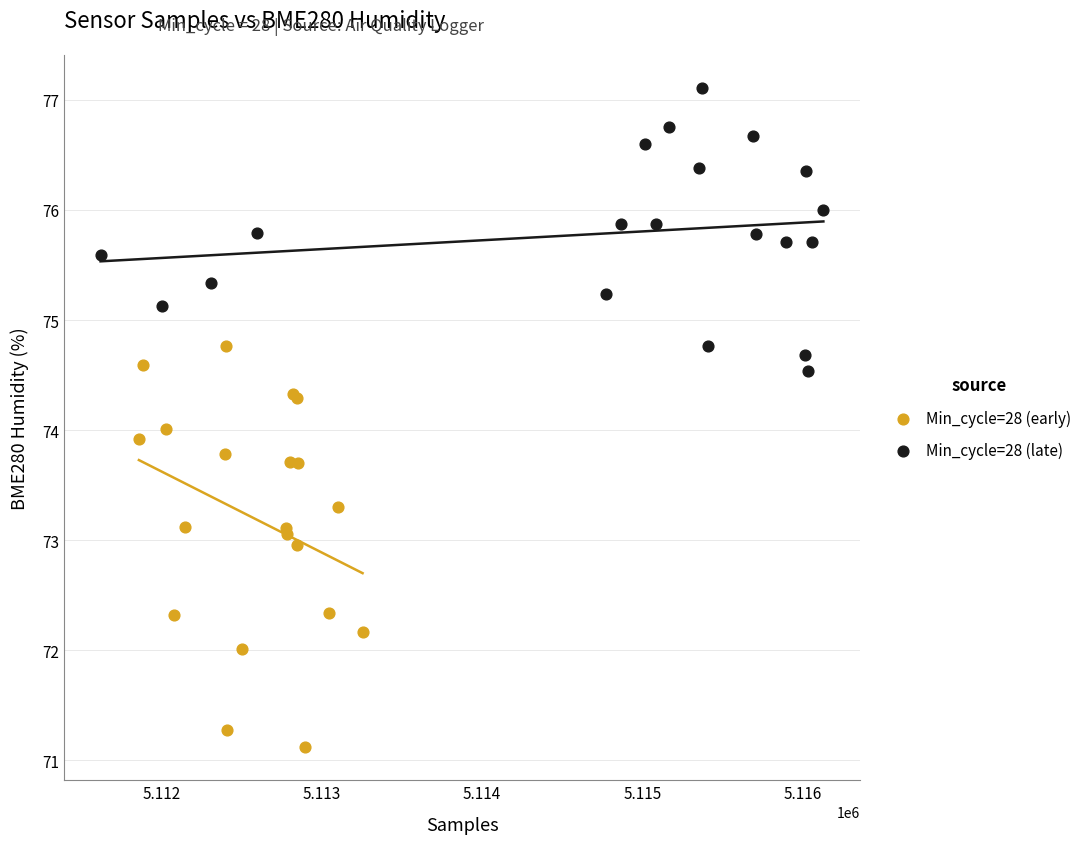

Which series contains the highest Y value?

Min_cycle=28 (late)